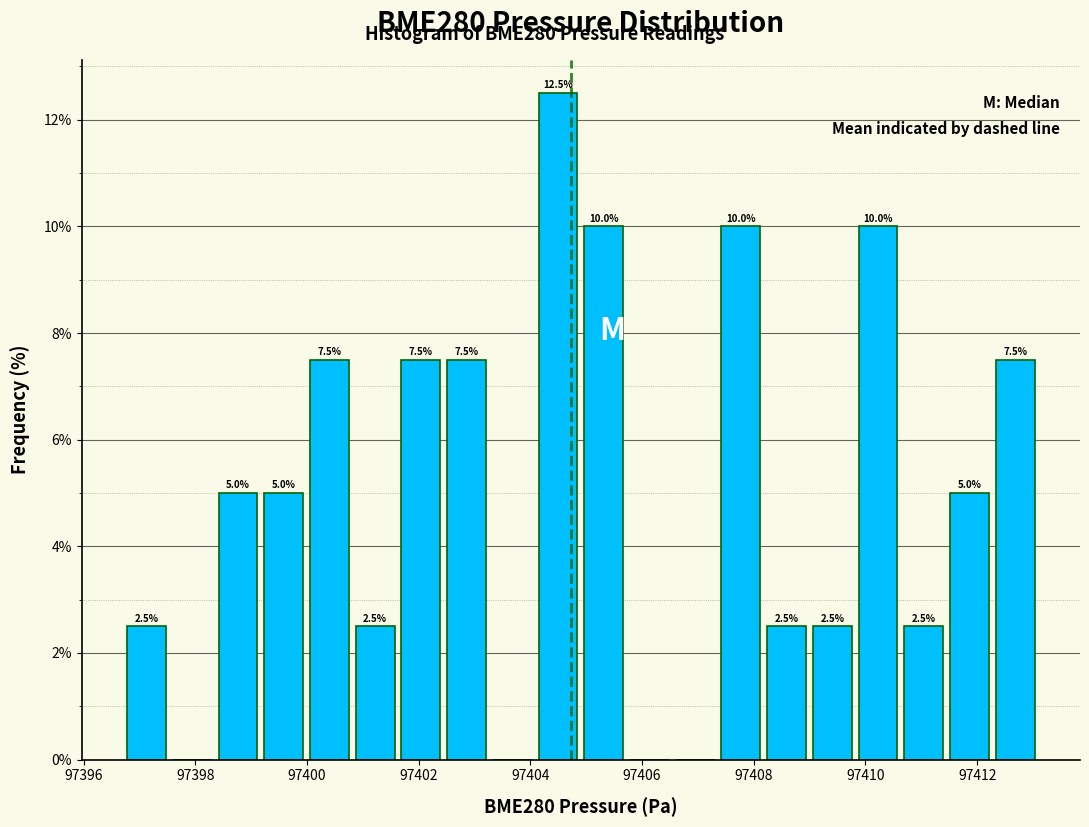

Which range on the x-axis has the tallest bar?

97404.0 to 97405.0